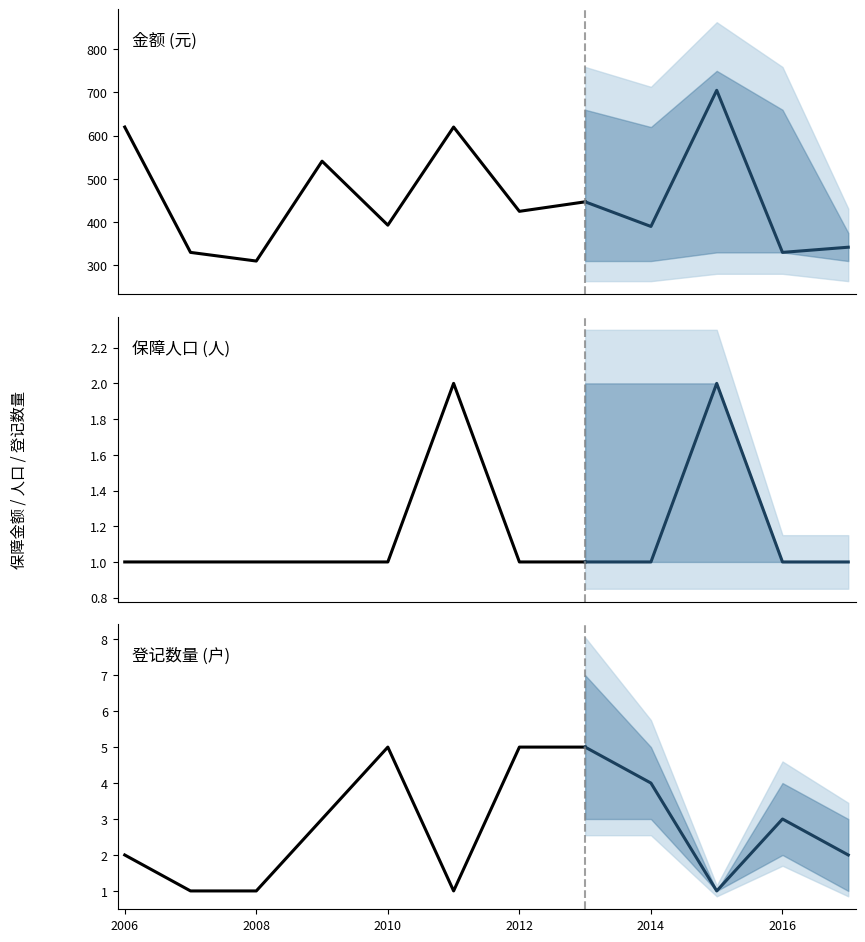

True or false: 保障人口 (人) and 登记数量 (户) intersect in this chart.

True